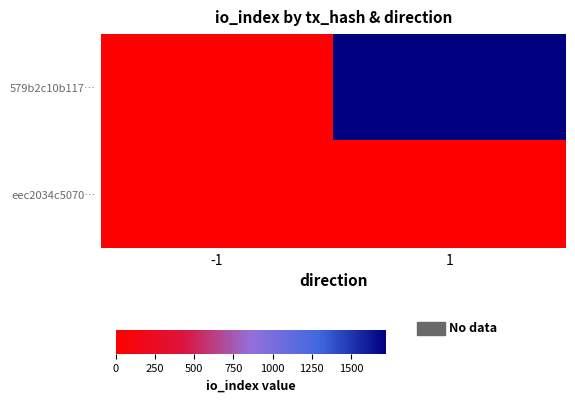

Reading left to right, list all the values displayed in this chart.

579b2c10b117…: -1=-1	1=1721
eec2034c5070…: -1=1	1=9